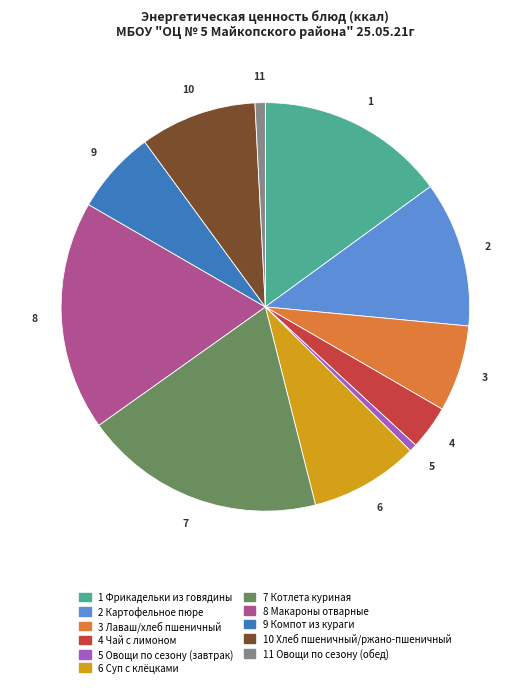

Is there any slice that represents more than half of the pie?

No